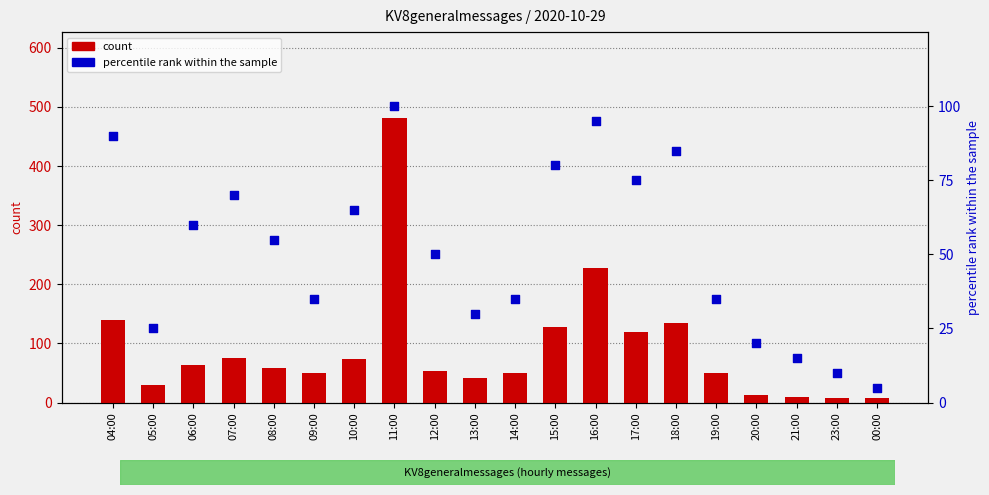

At how many categories does at least one series exceed 373?

1